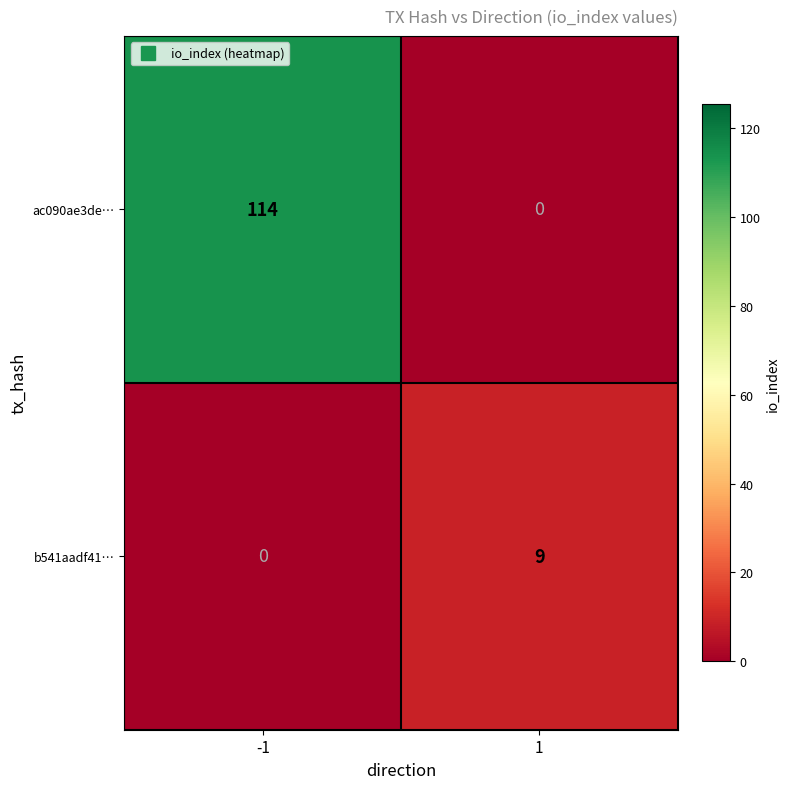

What is the difference between the maximum and minimum values in the b541aadf41… series?

9